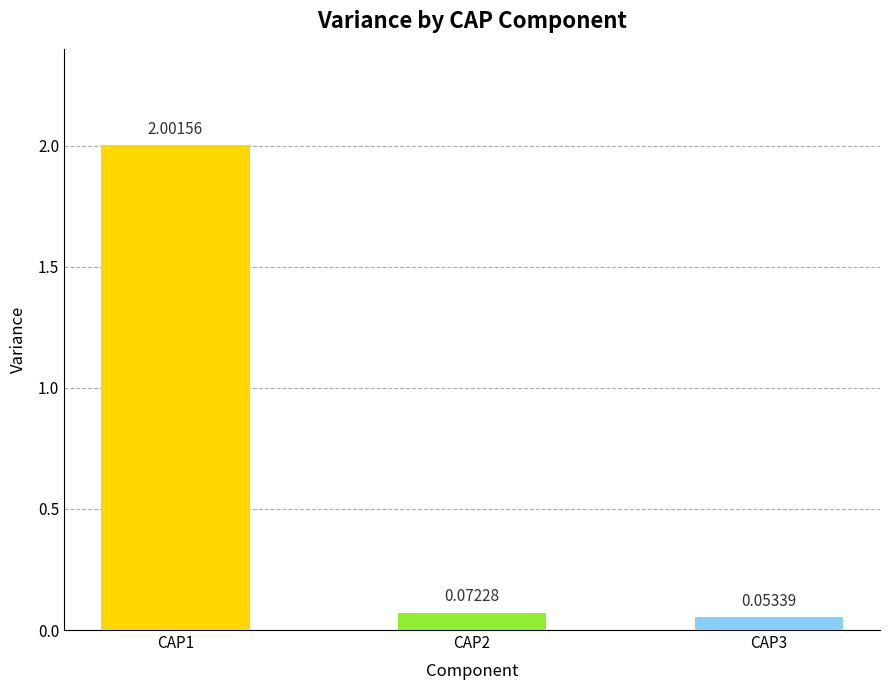

List the labels in order of value, largest first.

CAP1, CAP2, CAP3